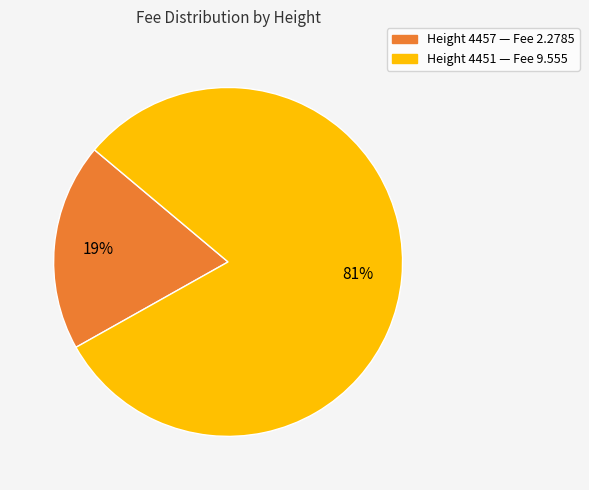

Is there a majority slice in this chart?

Yes